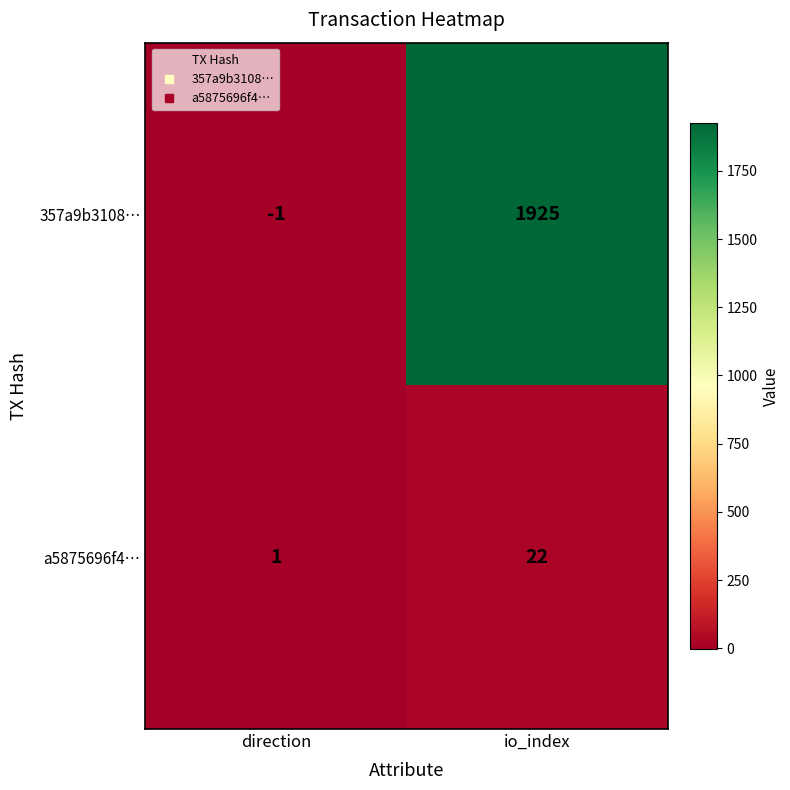

List the series in order of their overall mean, lowest first.

a5875696f4…, 357a9b3108…